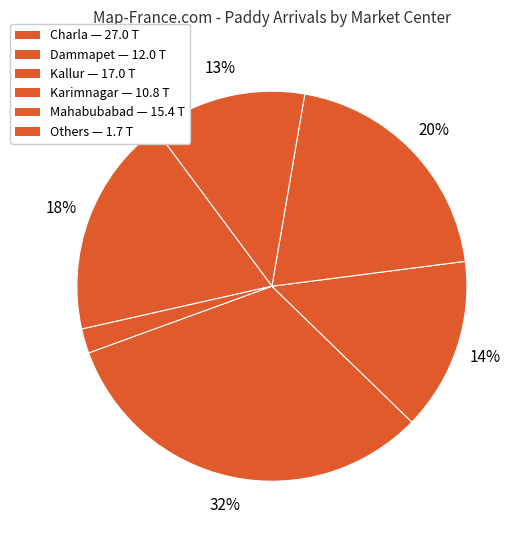

Count the number of slices in the pie.

6